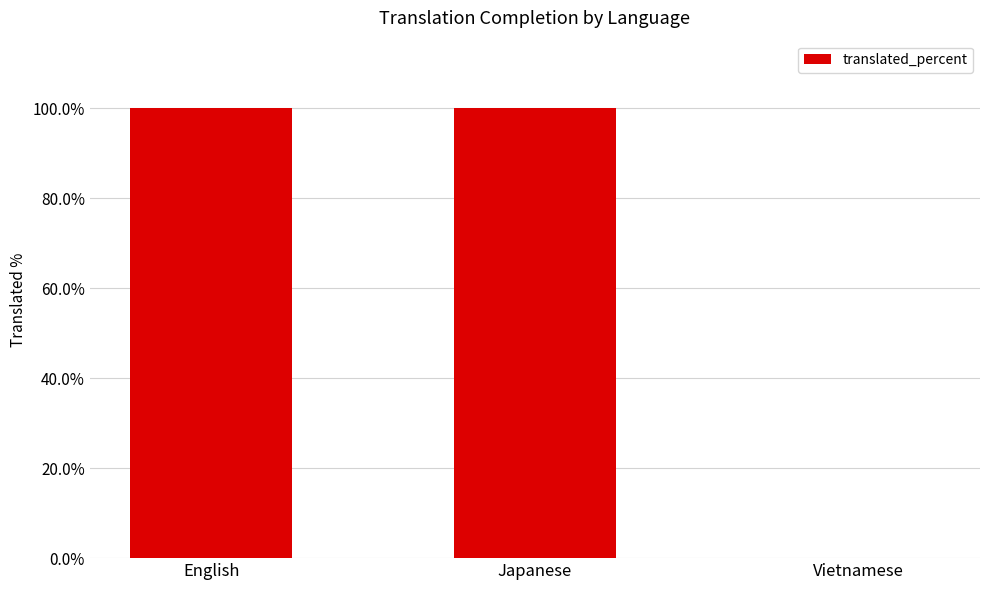

Read the value at Japanese.

100